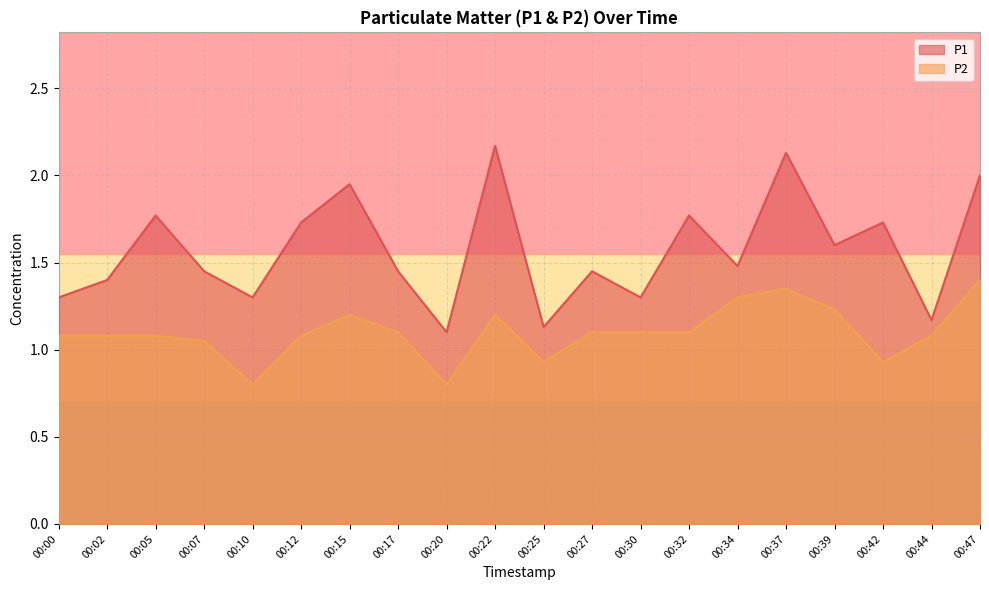

Between 00:17 and 00:47, which series saw the biggest shift?

P1